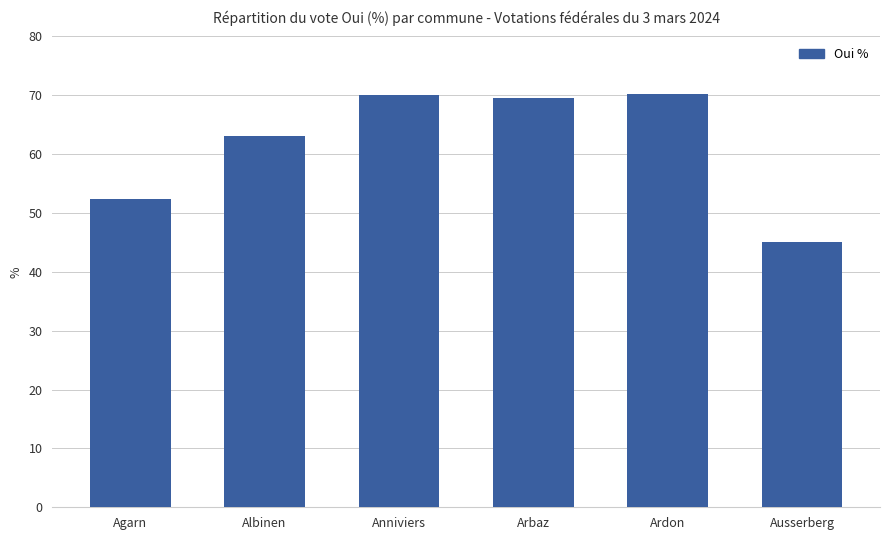

Count the number of categories in the chart.

6